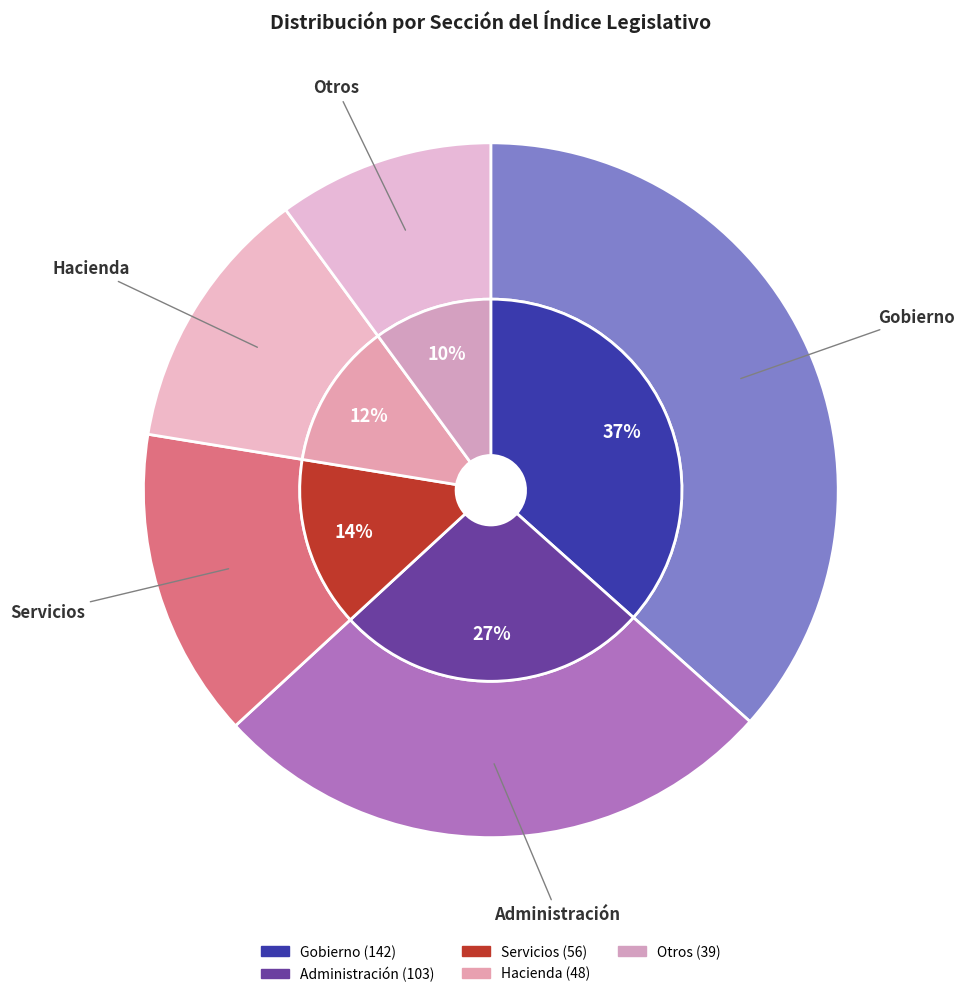

How much of the chart is everything except Gobierno?

63.4%